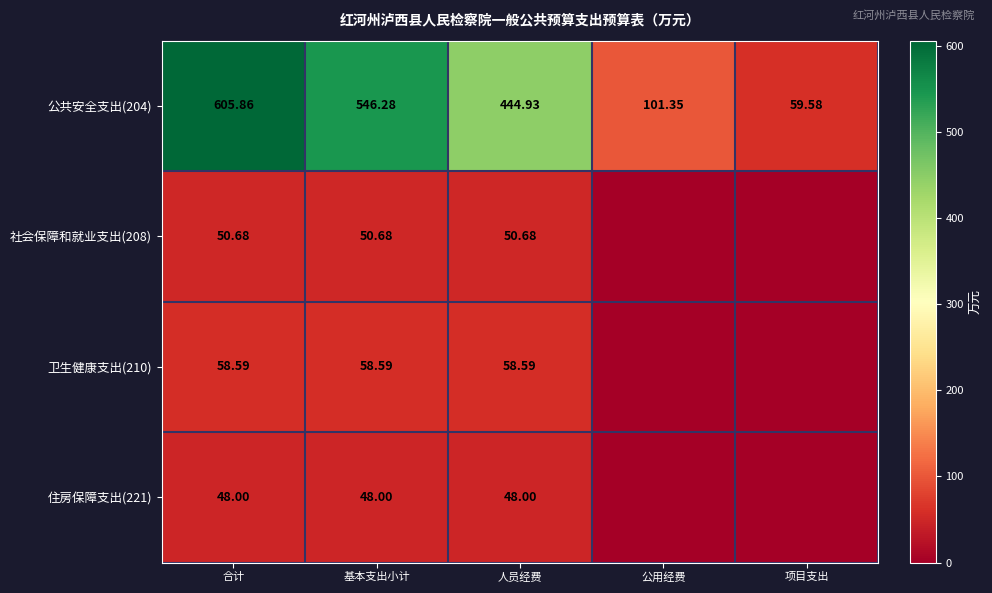

Is the value of 卫生健康支出(210) at 基本支出小计 greater than the value of 住房保障支出(221) at 人员经费?

Yes